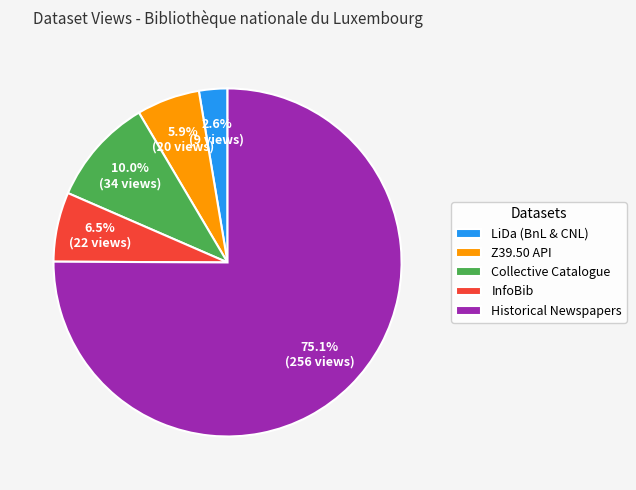

What percentage is the Z39.50 API slice, to the nearest percent?

6%